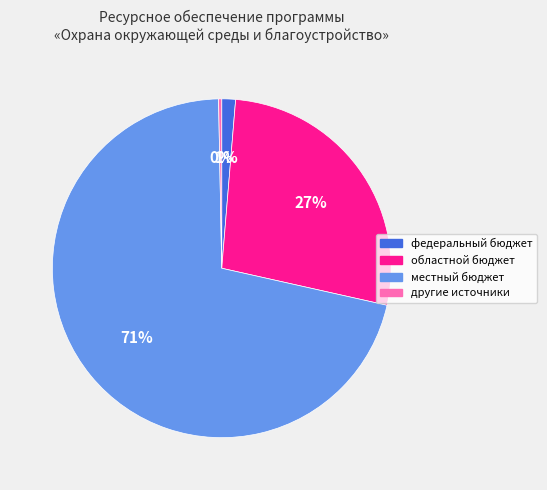

How many segments does this pie chart have?

4